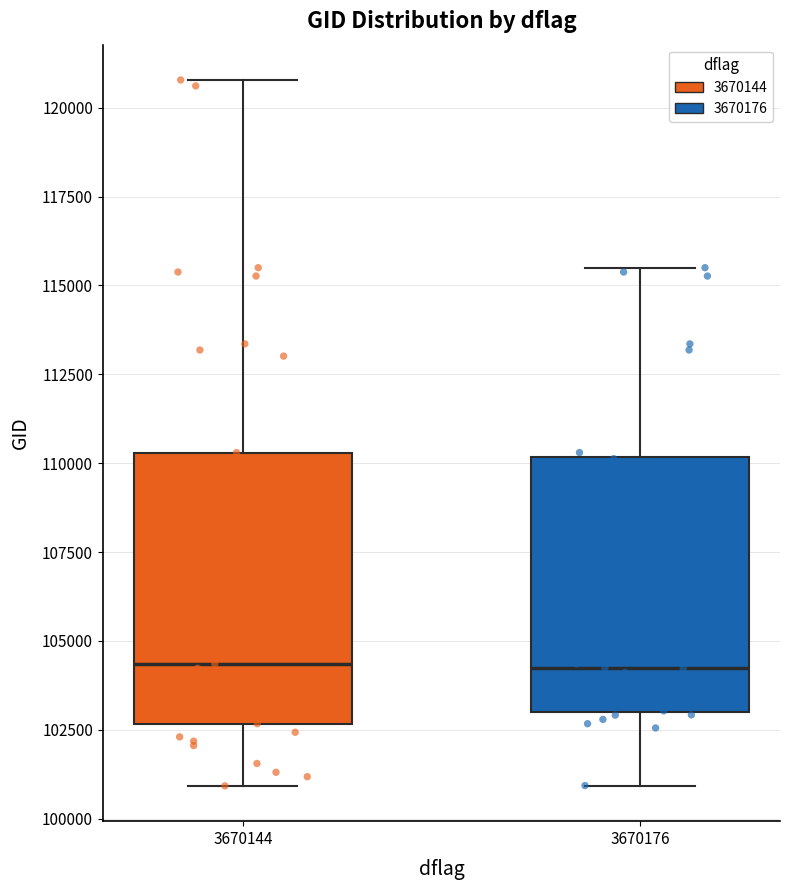

Reading left to right, read every box against the y-axis: the position of its median line, the range the box covers, and the ends of its whiskers. The values are not printed on the chart, so give them approximately, as read against the axis.

3670144: median 104500, box 102500 to 110500, whiskers 101000 to 121000
3670176: median 104000, box 103000 to 110000, whiskers 101000 to 115500